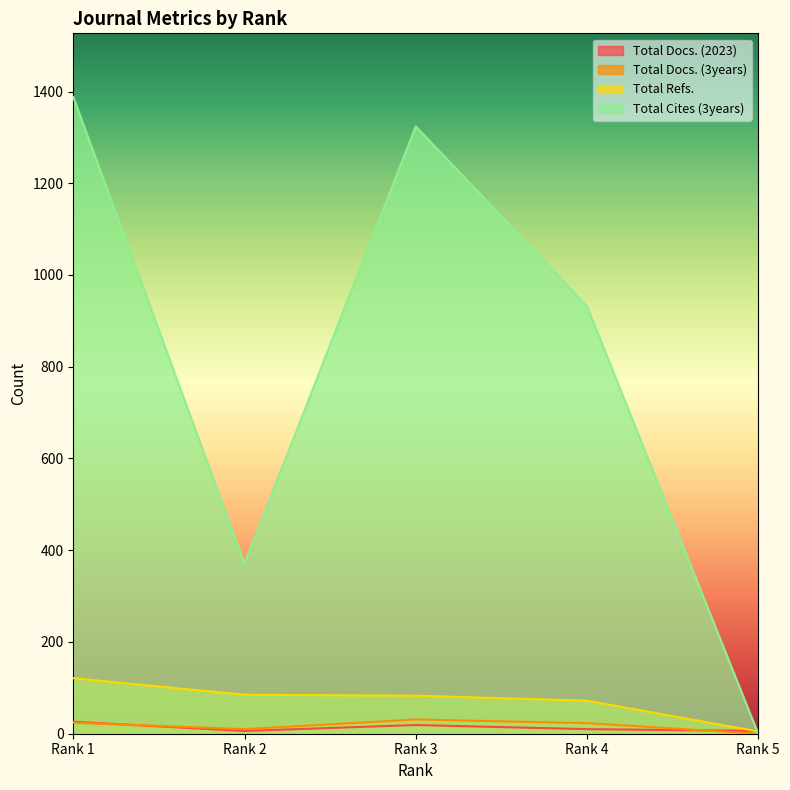

What is the maximum value shown in the chart?

1388